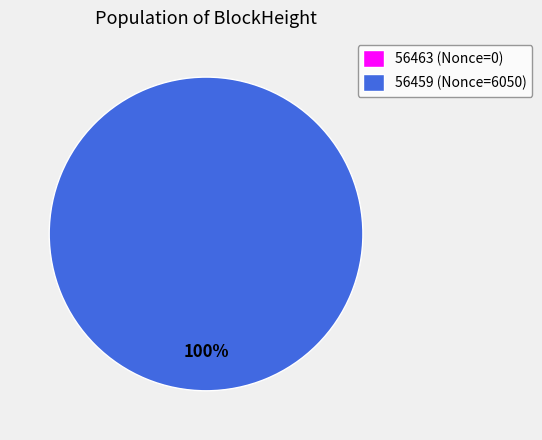

How many segments does this pie chart have?

2